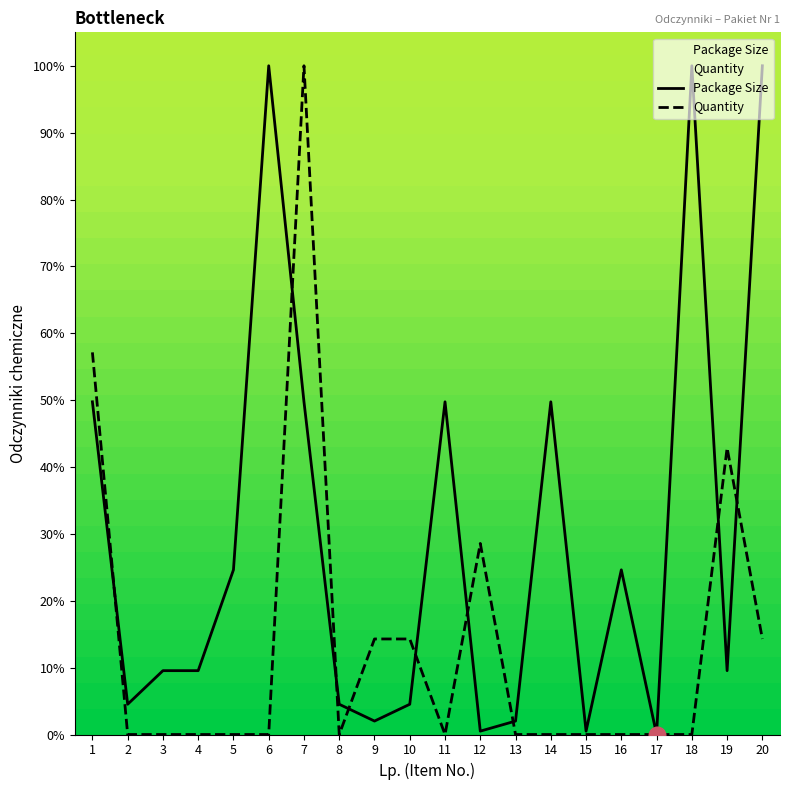

True or false: Package Size has a value of 4.5 at 10.

True